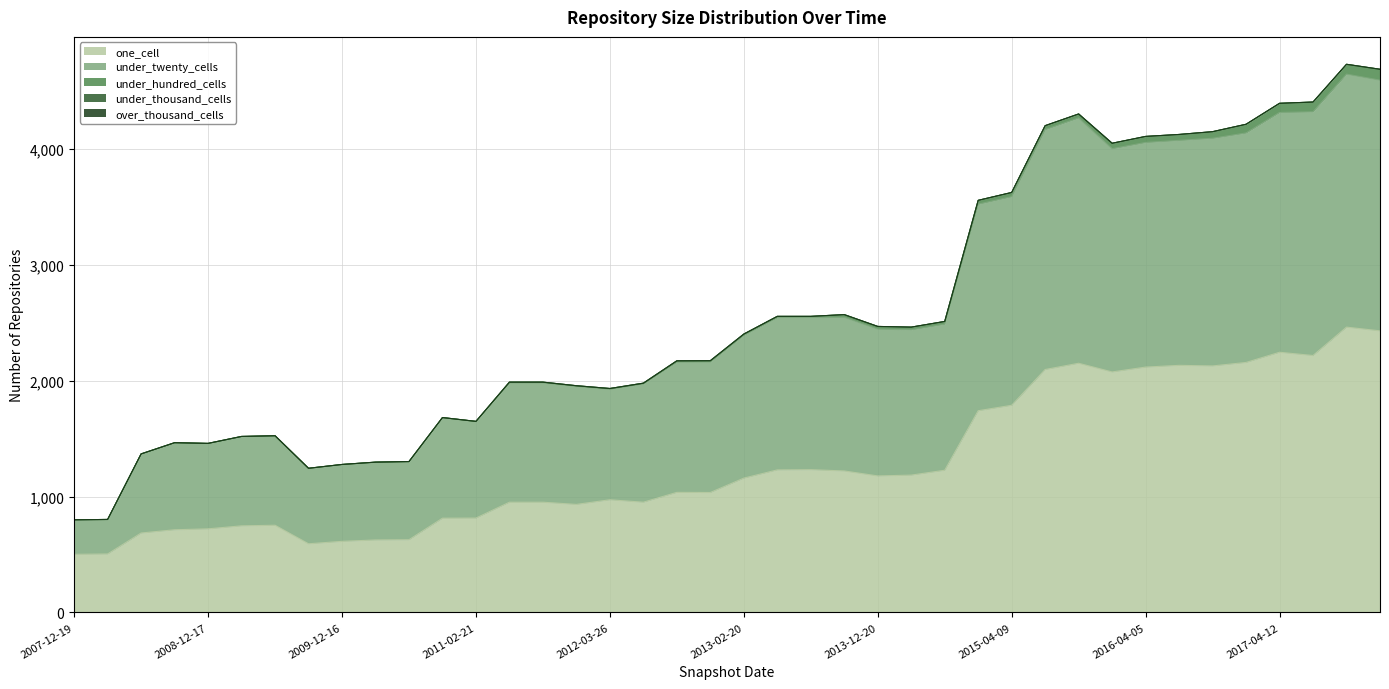

What is the minimum value for one_cell?

502